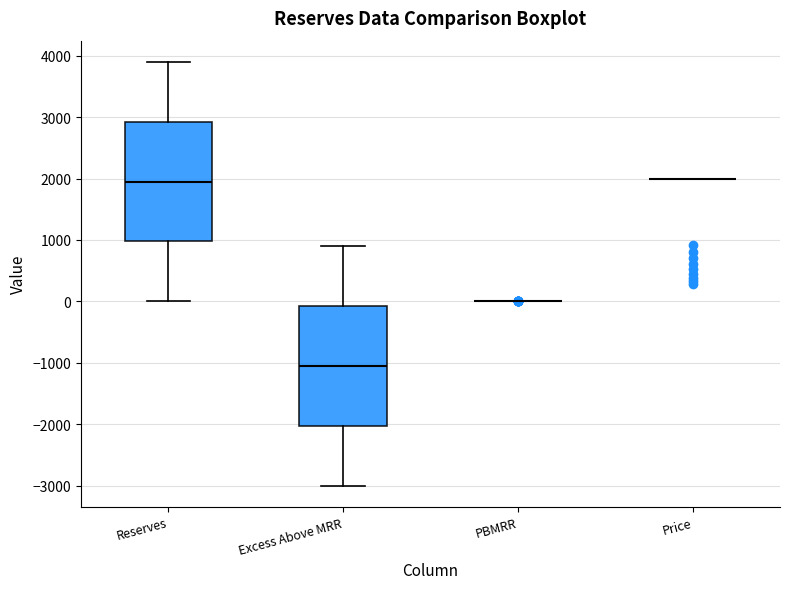

Reading left to right, read every box against the y-axis: the position of its median line, the range the box covers, and the ends of its whiskers. The values are not printed on the chart, so give them approximately, as read against the axis.

Reserves: median 2000, box 1000 to 2900, whiskers 0 to 3900
Excess Above MRR: median -1000, box -2000 to -100, whiskers -3000 to 900
PBMRR: box collapsed to a line at 0, whiskers 0 to 0
Price: box collapsed to a line at 2000, whiskers 2000 to 2000